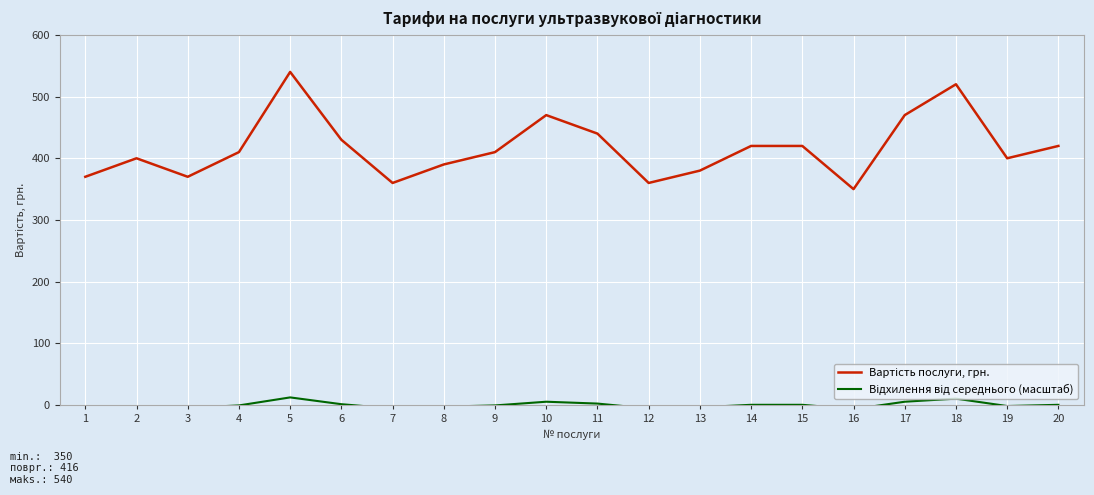

Which label corresponds to the smallest value in the chart?

16